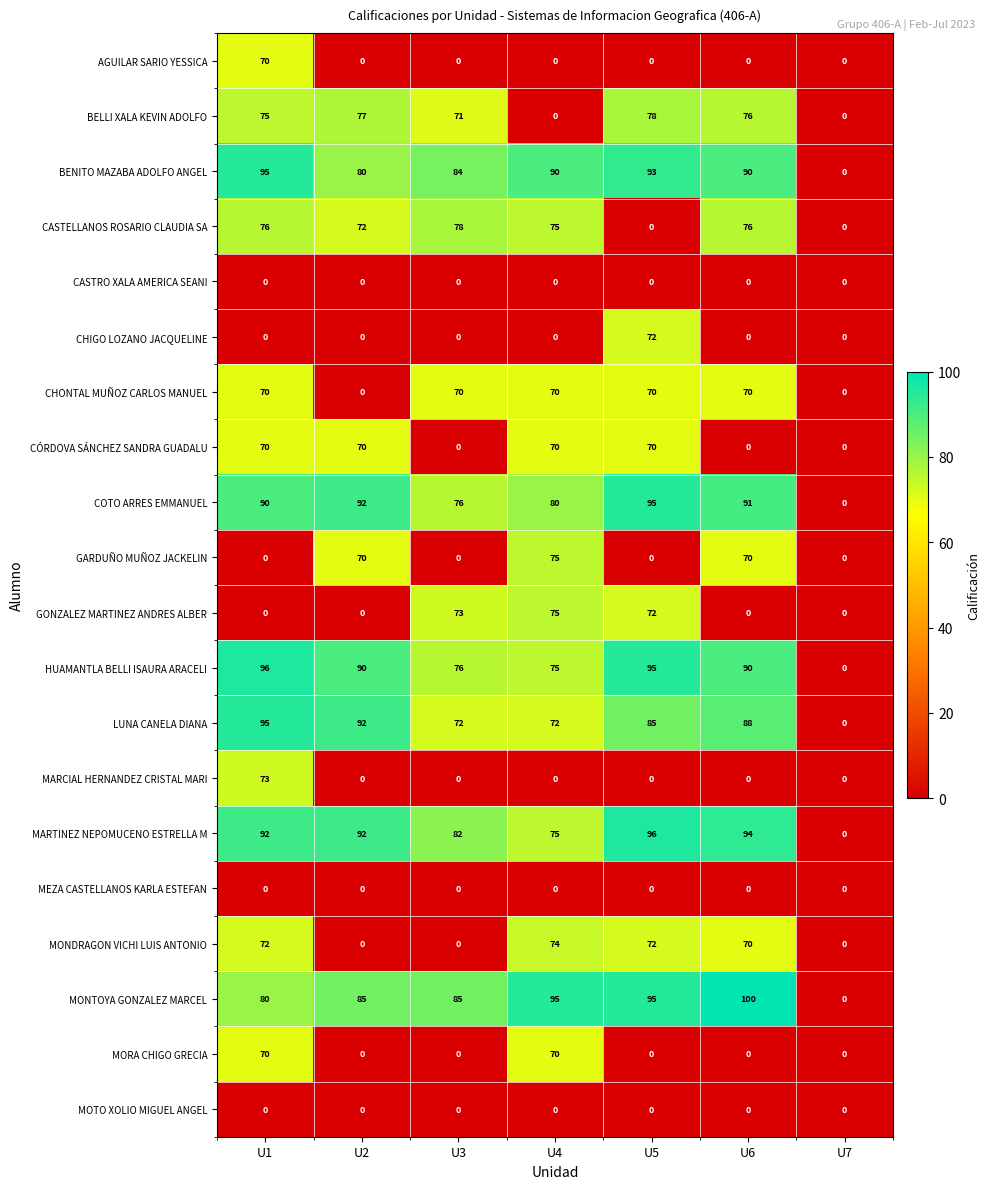

At which category is the sum across all series the highest?

U1